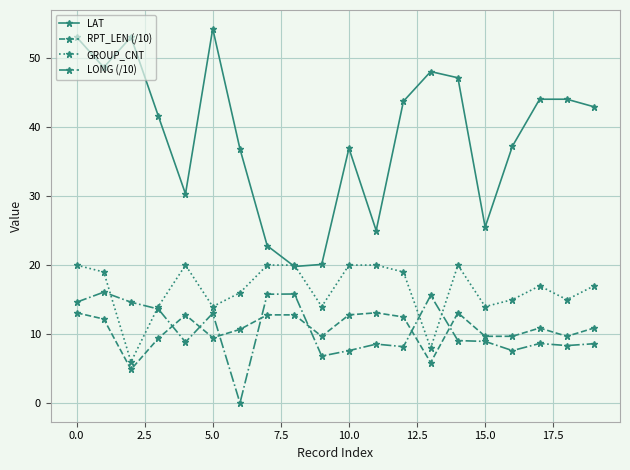

True or false: RPT_LEN (/10) has more than 1 points higher than both neighbors.

True